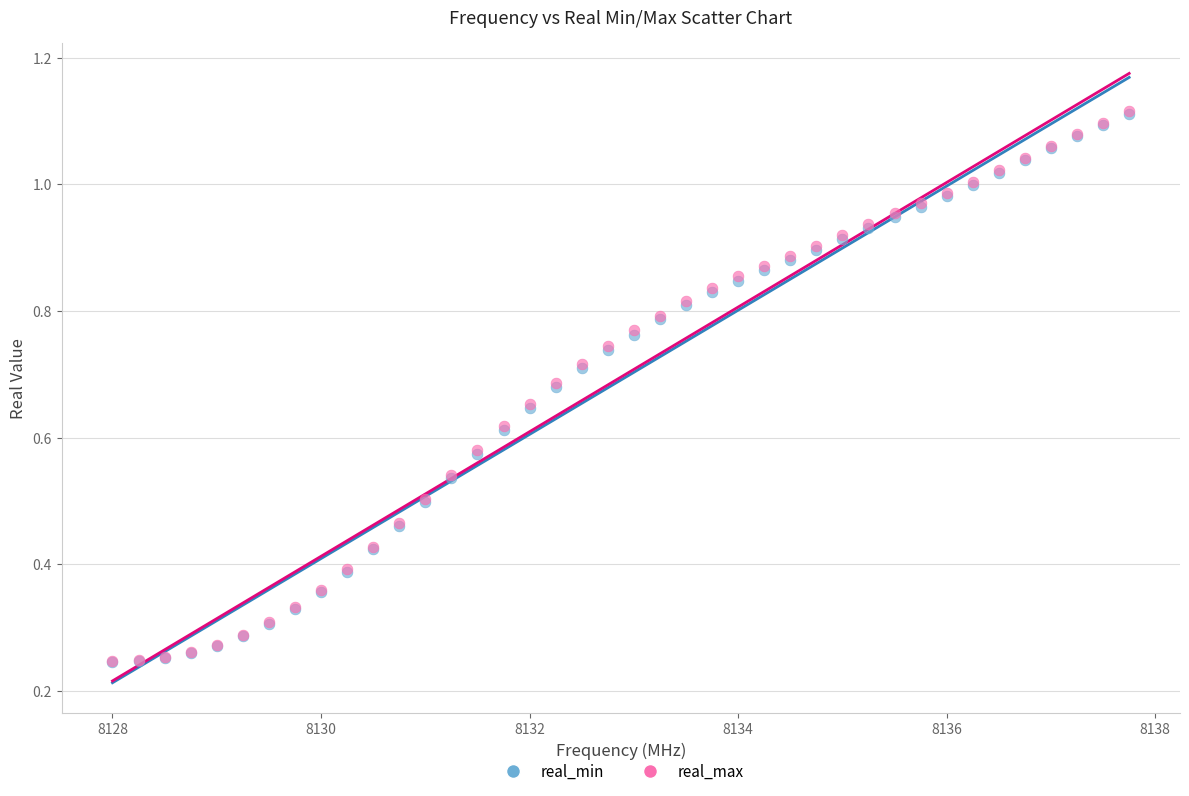

What are all the series names shown in the legend?

real_min, real_max